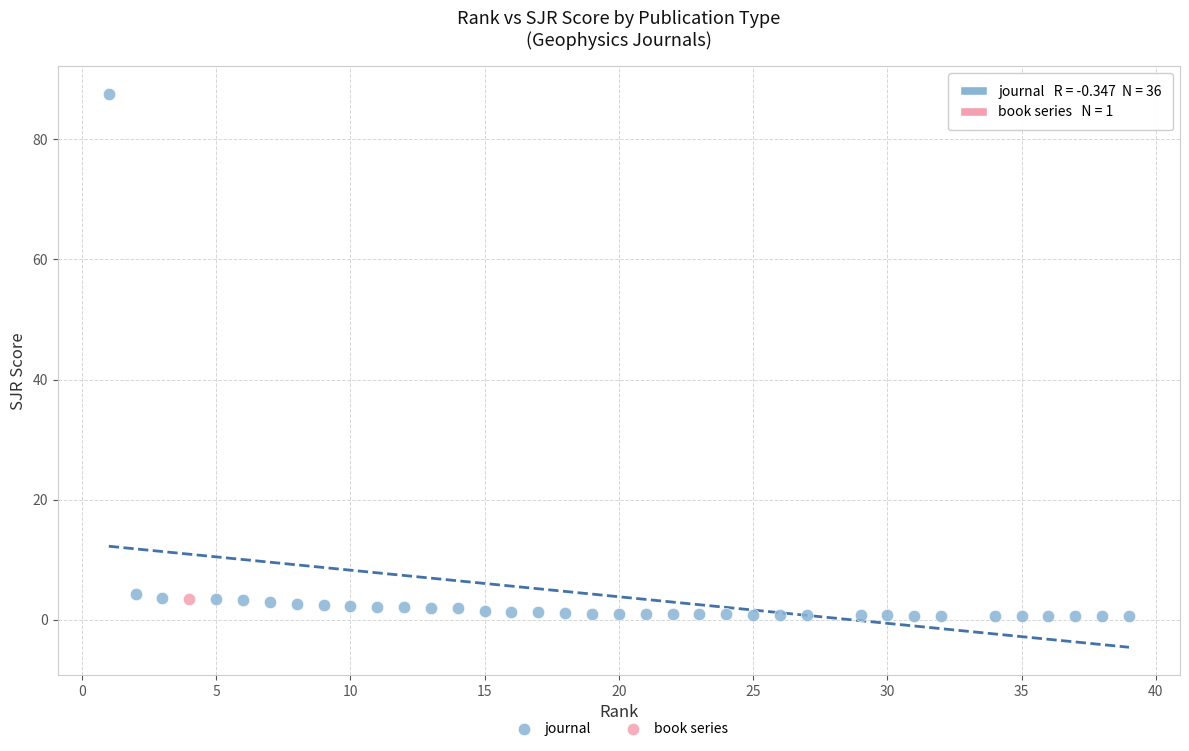

What are all the series names shown in the legend?

journal, book series